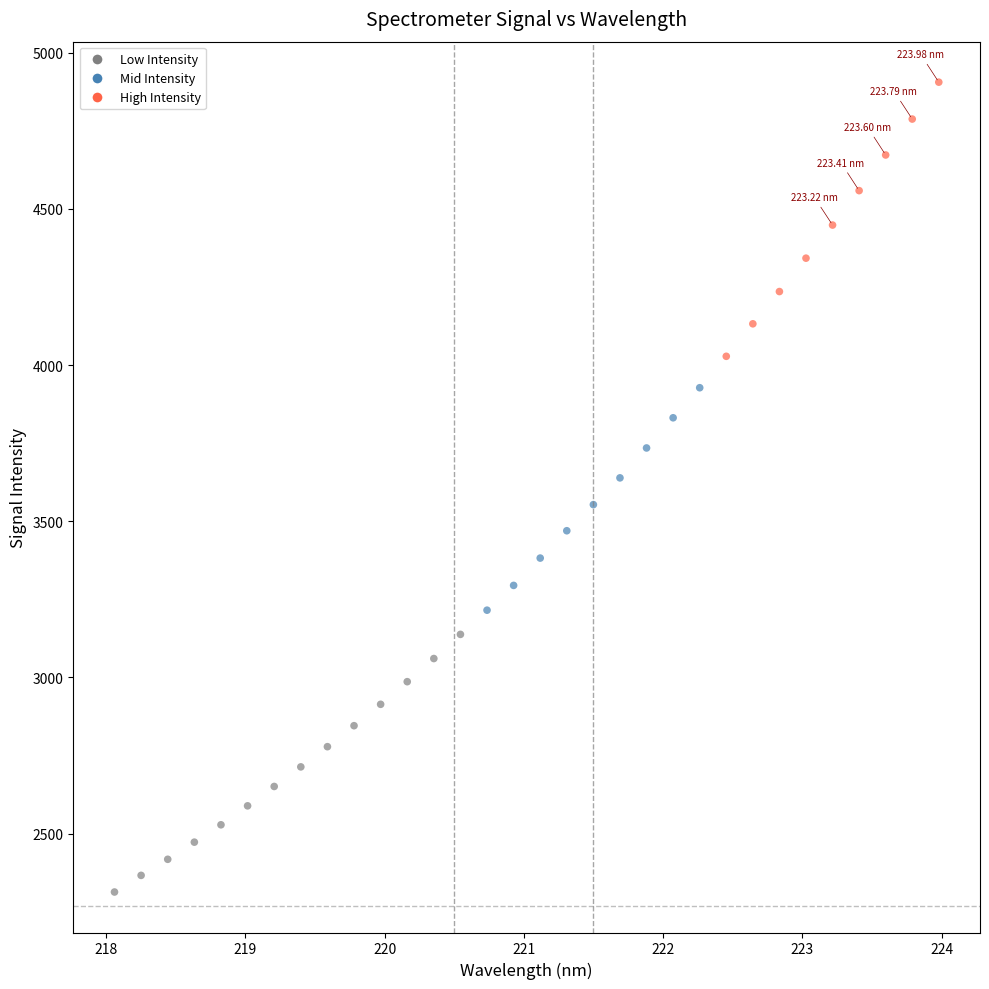

What is the range of Y values (max minus min)?

2592.1